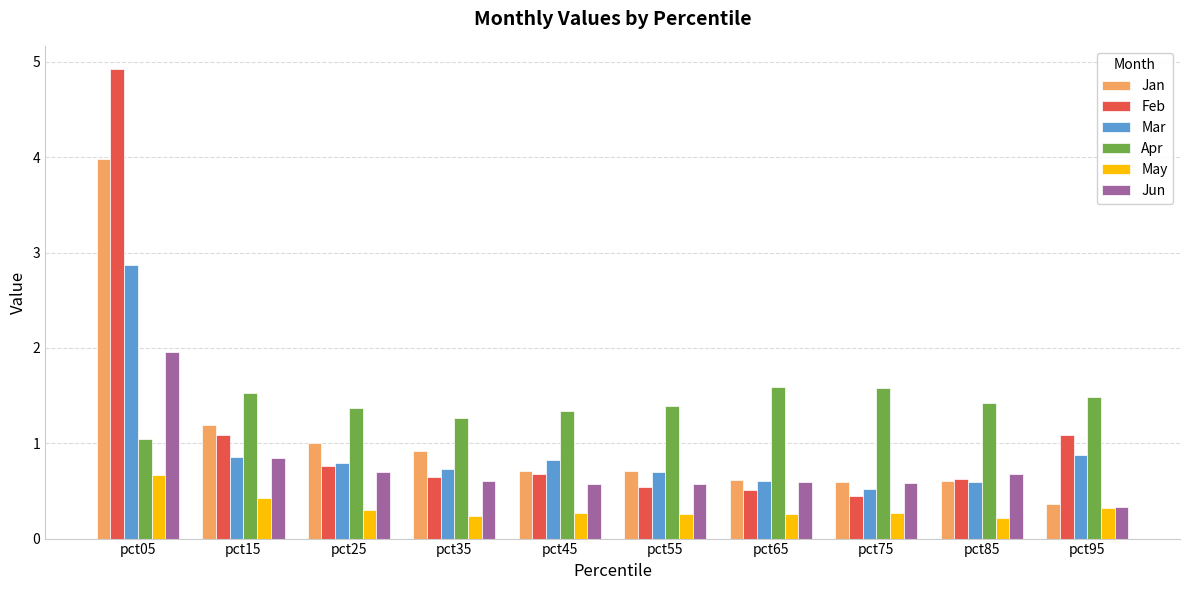

What is the difference between the maximum and minimum values in the Apr series?

0.5